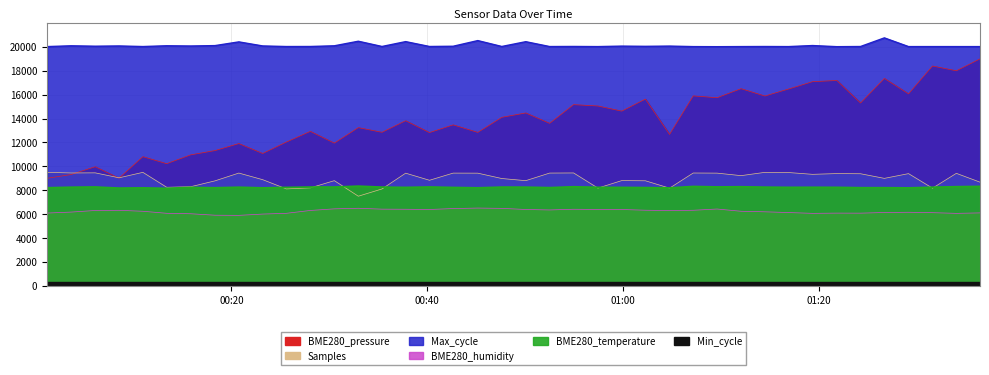

True or false: Samples has a value of 5867.8 at 2023/09/24 00:52:30.

False